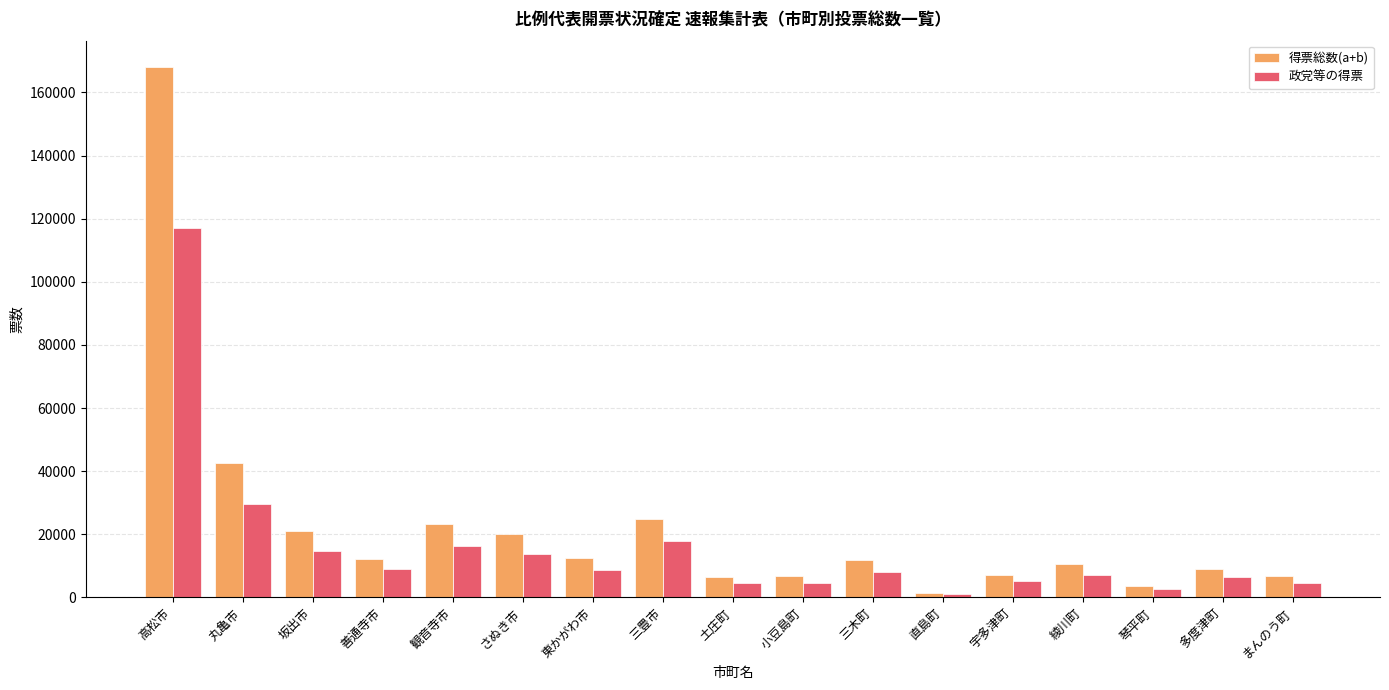

At how many categories does at least one series exceed 27361?

2